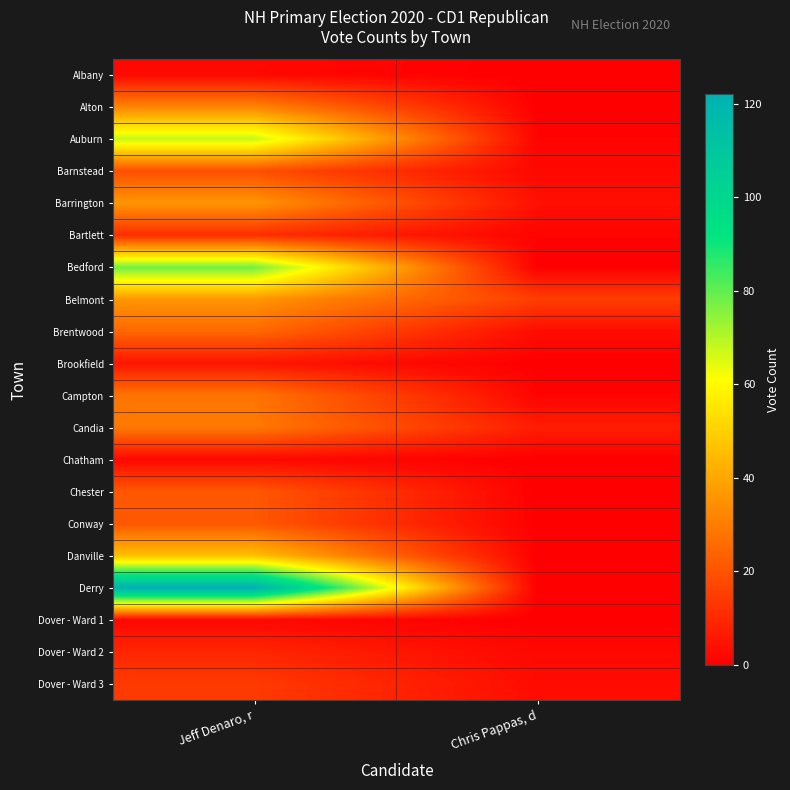

Rank the series at Chris Pappas, d from highest to lowest value.

Belmont, Candia, Barrington, Brentwood, Dover - Ward 3, Barnstead, Dover - Ward 2, Auburn, Bartlett, Campton, Albany, Alton, Bedford, Brookfield, Chatham, Chester, Conway, Danville, Derry, Dover - Ward 1